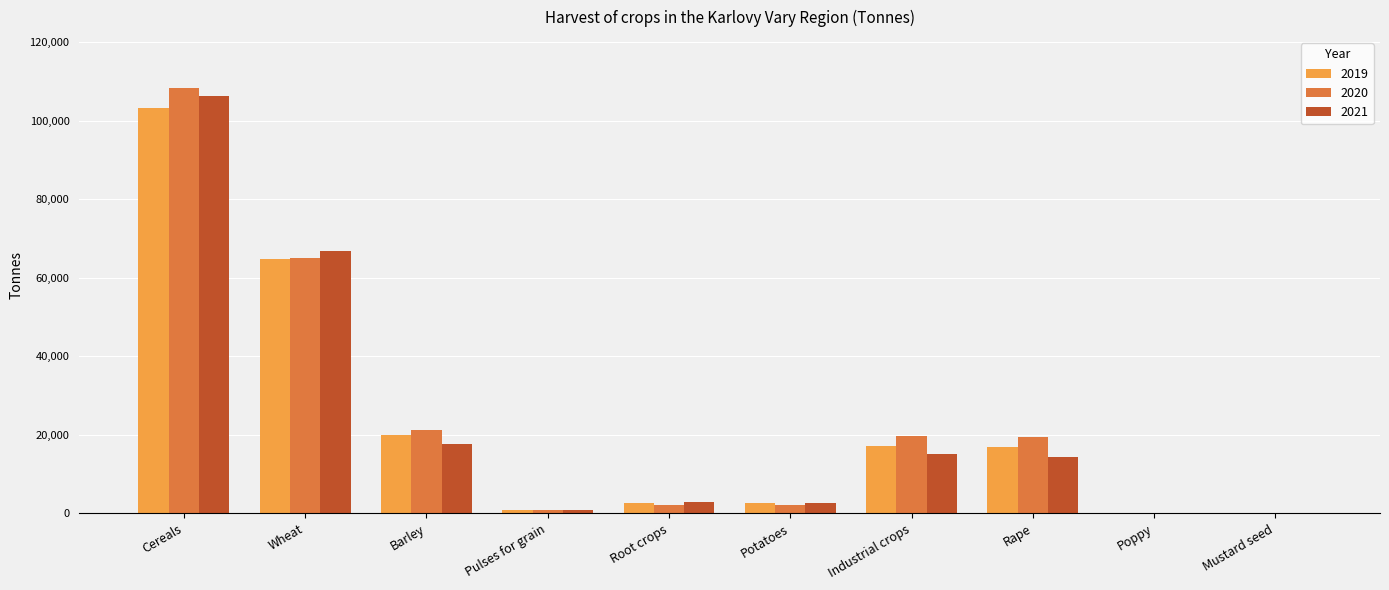

Where does the 2021 series first go above 14486?

Cereals